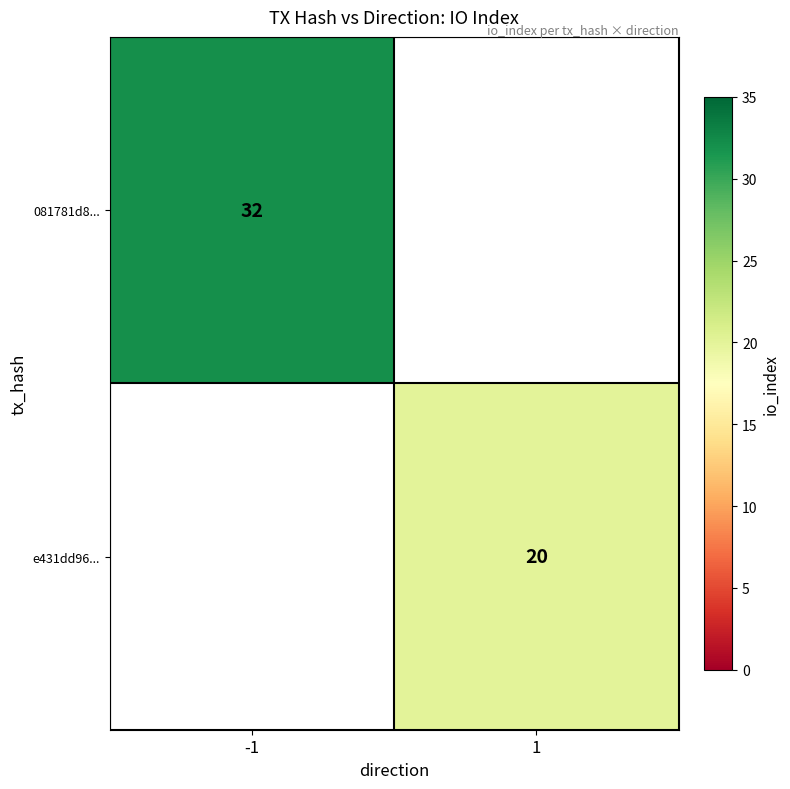

The 081781d8... series shows 32 at -1. True or false?

True